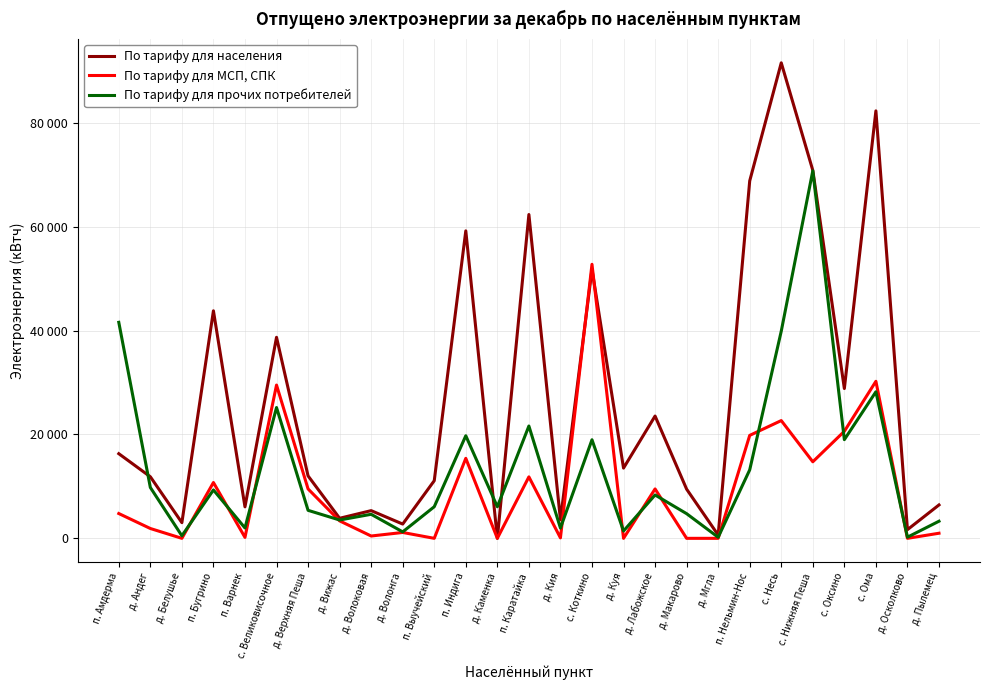

At which category is the sum across all series the highest?

с. Нижняя Пеша